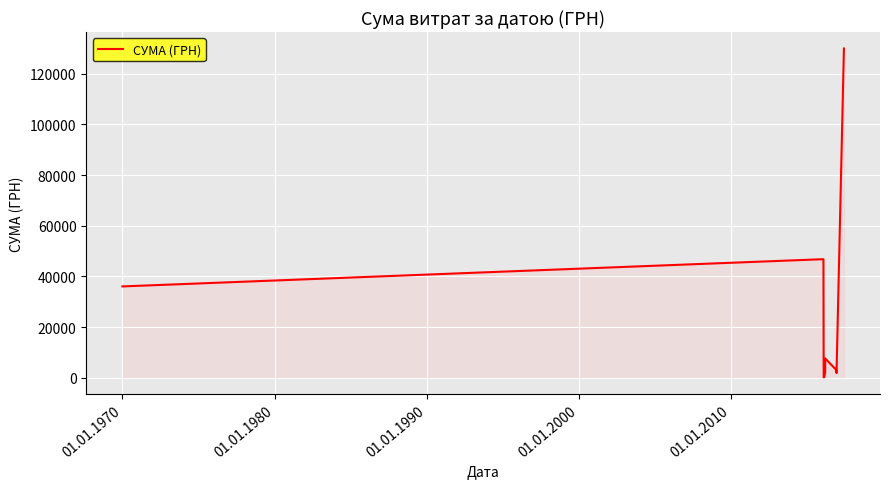

How many lines are shown in the chart?

1